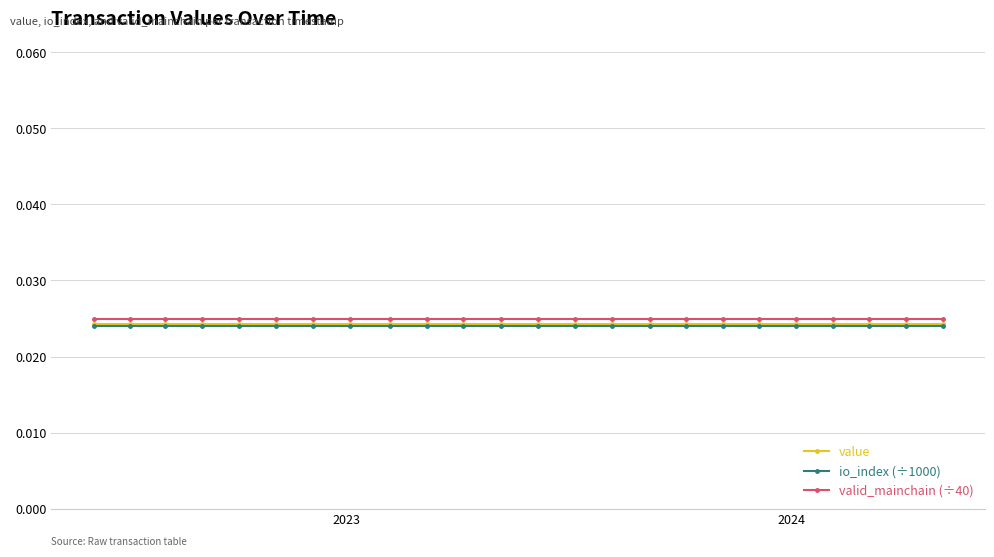

Which series has the largest total across all categories?

valid_mainchain (÷40)